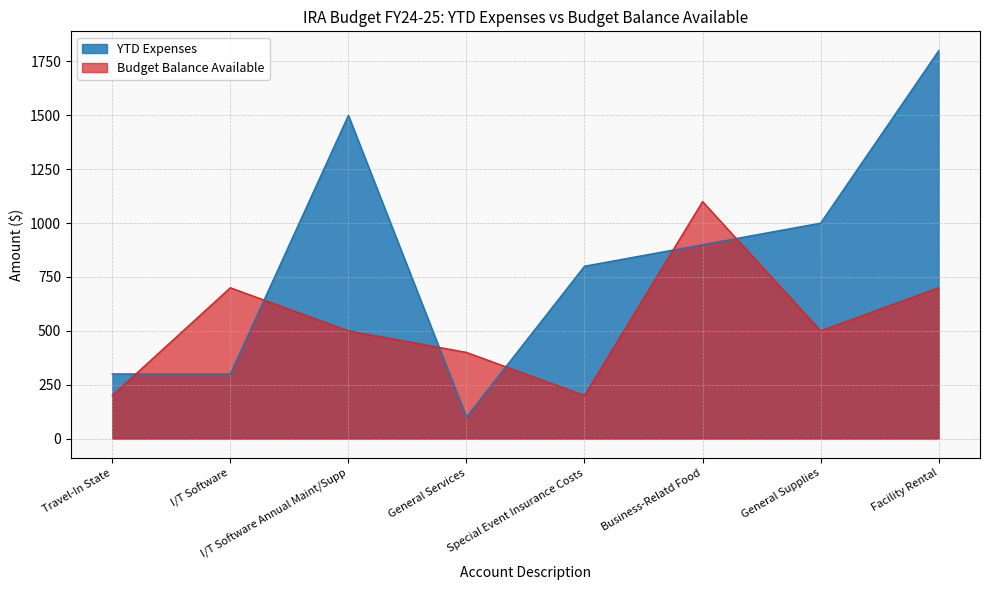

Reading left to right, what are all the values shown in this chart?

YTD Expenses: Travel-In State=300	I/T Software=300	I/T Software Annual Maint/Supp=1500	General Services=100	Special Event Insurance Costs=800	Business-Relatd Food=900	General Supplies=1000	Facility Rental=1800
Budget Balance Available: Travel-In State=200	I/T Software=700	I/T Software Annual Maint/Supp=500	General Services=400	Special Event Insurance Costs=200	Business-Relatd Food=1100	General Supplies=500	Facility Rental=700